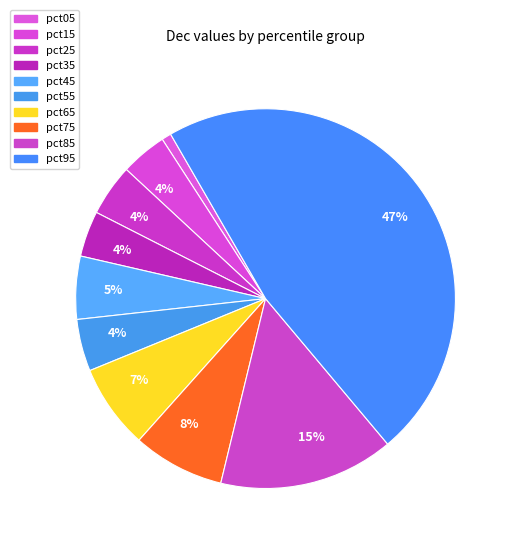

Which category has the smallest portion of the pie?

pct05